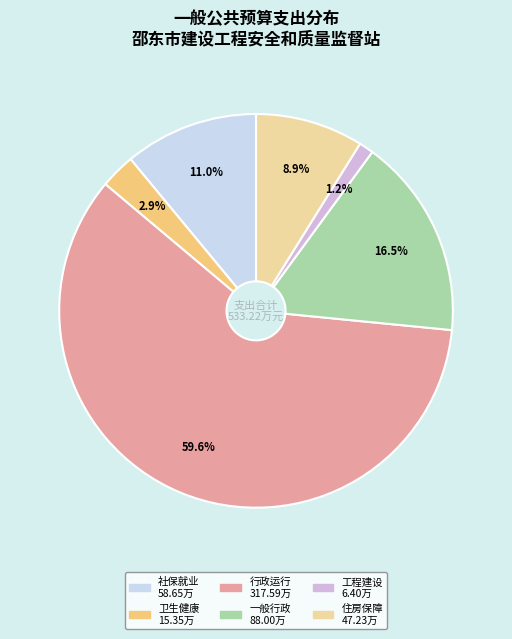

To the nearest percent, what is the difference between the largest and smallest slice percentages?

58%